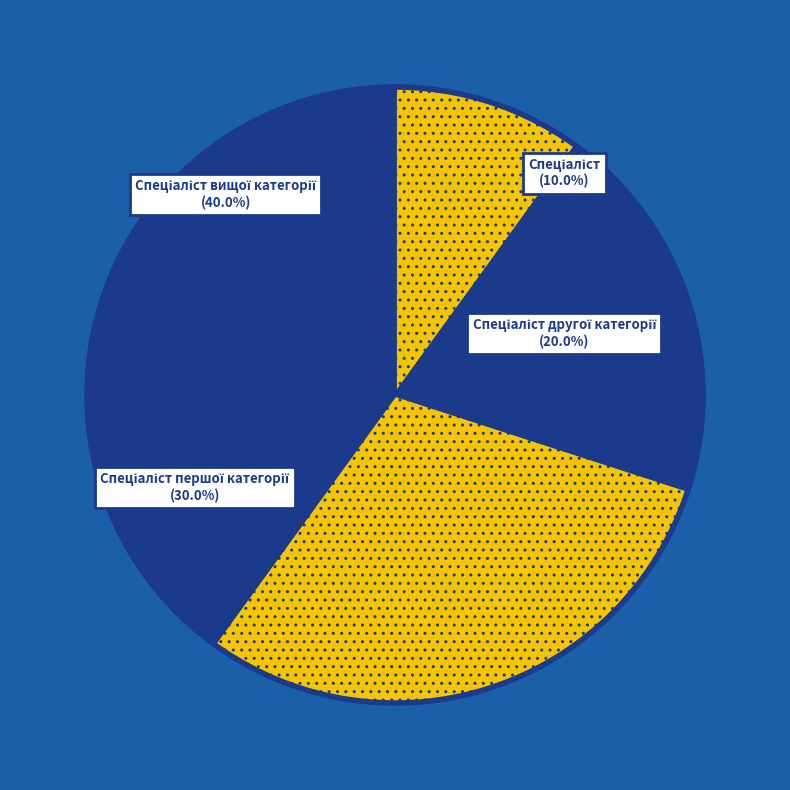

How much of the chart is everything except Спеціаліст вищої категорії?

60.0%